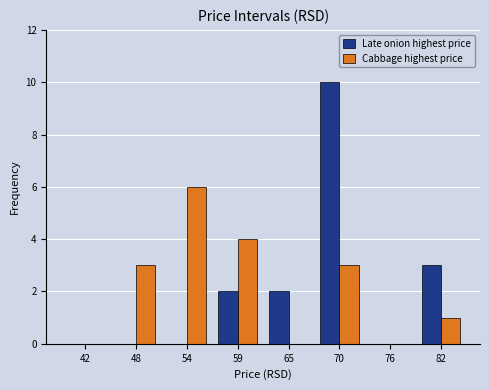

Reading left to right, what are all the values shown in this chart?

Late onion highest price: 42=0	48=0	54=0	59=2	65=2	70=10	76=0	82=3
Cabbage highest price: 42=0	48=3	54=6	59=4	65=0	70=3	76=0	82=1